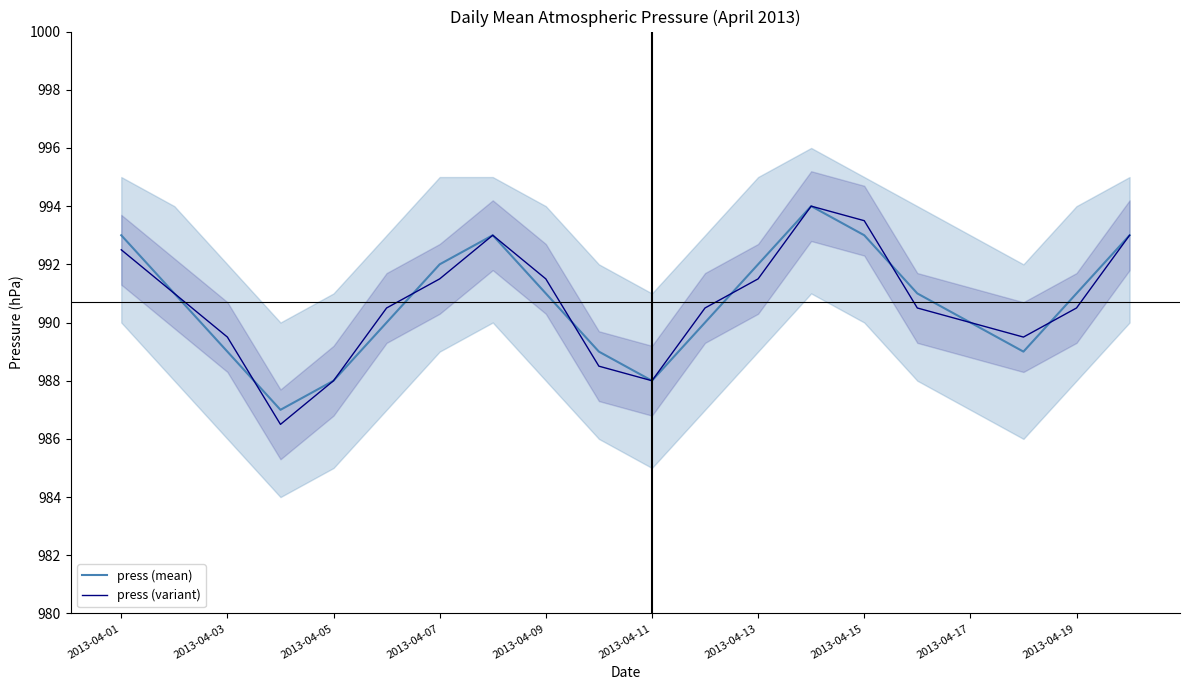

True or false: press (variant) has a value of 989.5 at 2013-04-03.

True